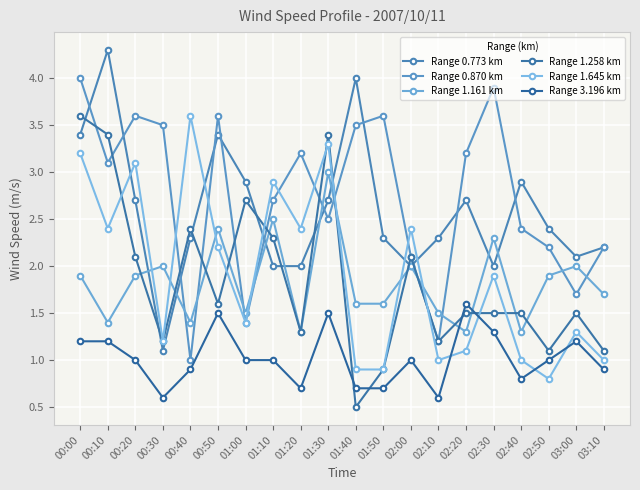

True or false: Range 0.870 km and Range 3.196 km intersect in this chart.

False